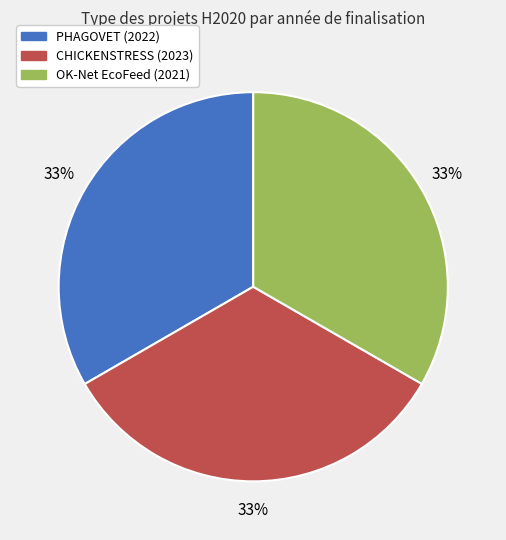

Does any single category account for the majority?

No